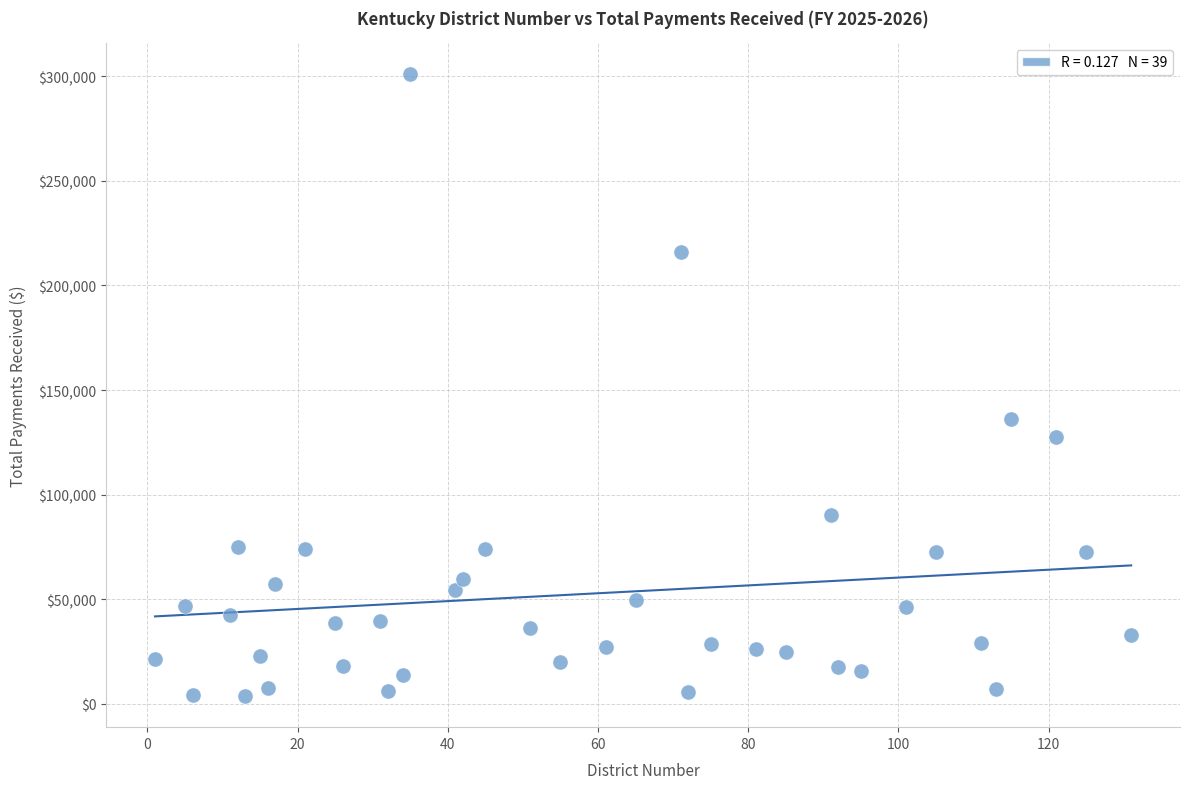

What is the range of Y values (max minus min)?

297412.5